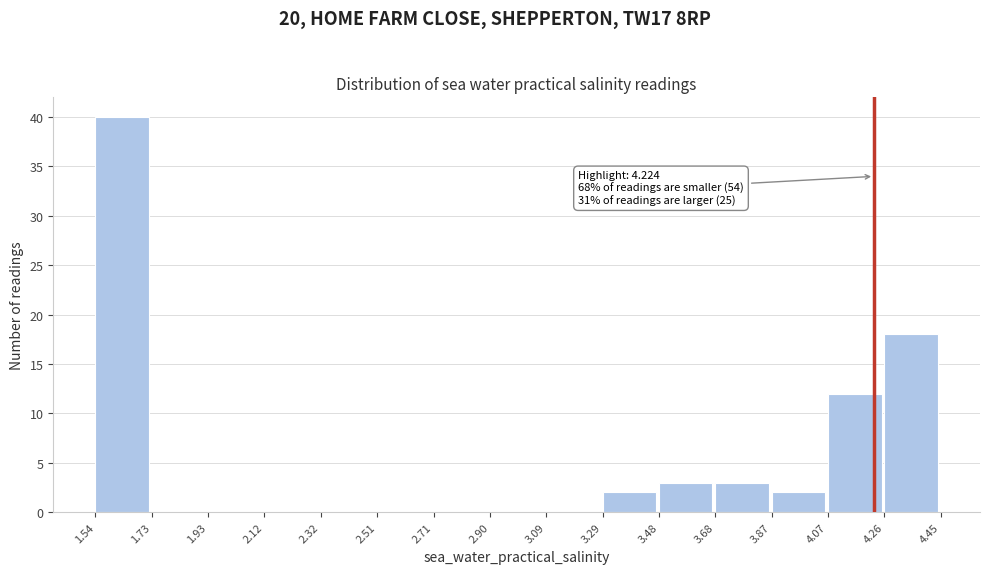

Which range on the x-axis has the tallest bar?

1.54 to 1.73